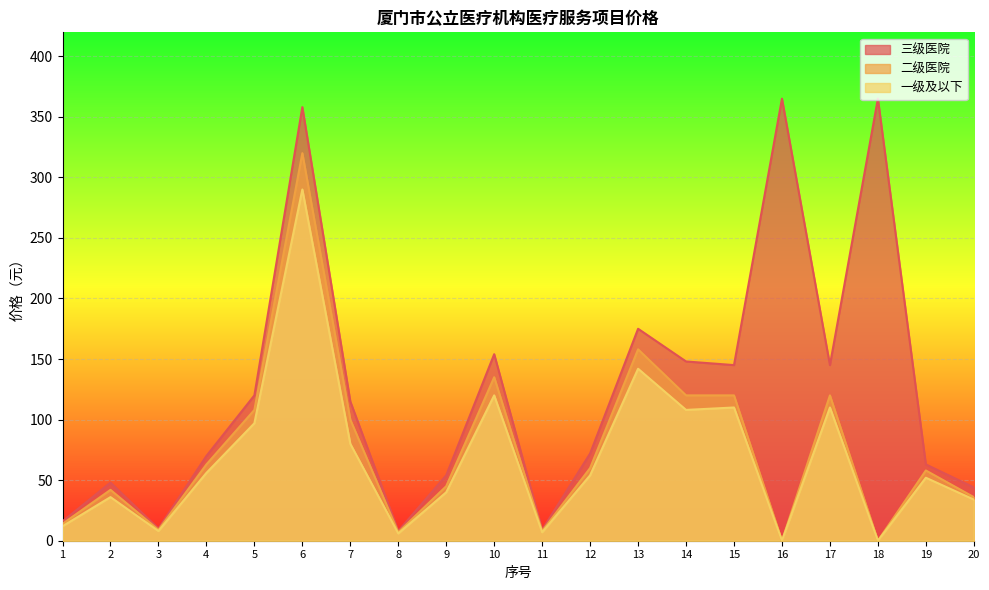

How many interior local valleys does the 三级医院 series have?

5